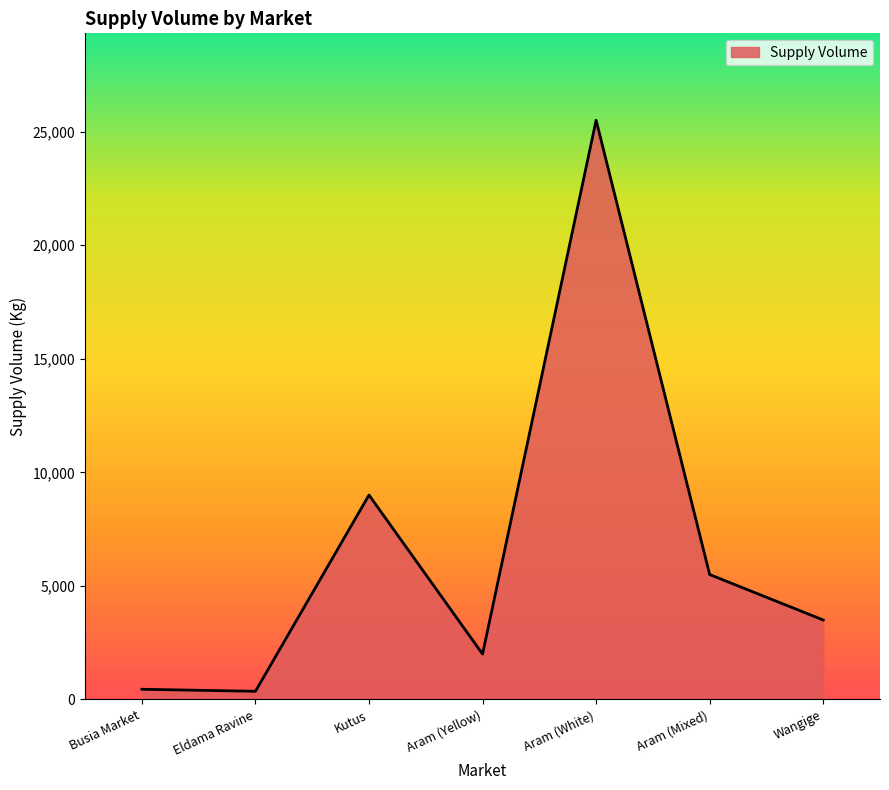

Approximately how many times larger is the value at Kutus compared to Eldama Ravine?

25.0